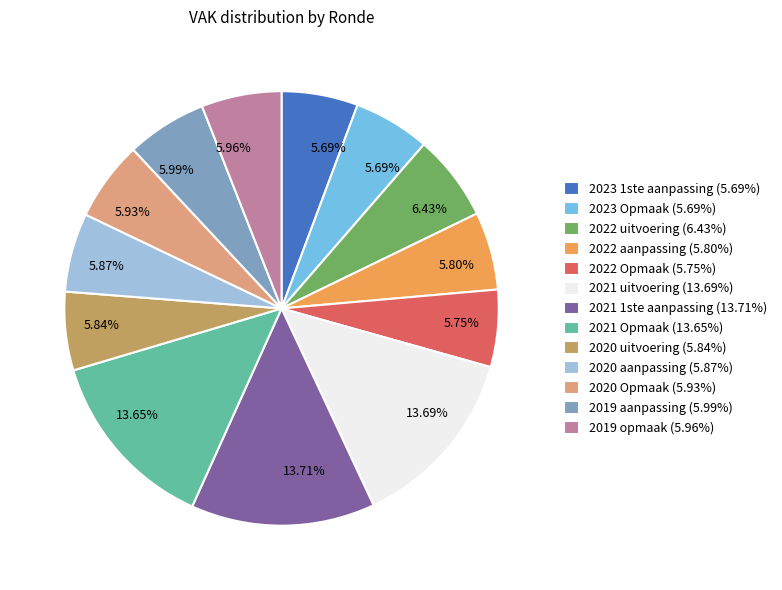

Count the number of slices in the pie.

13